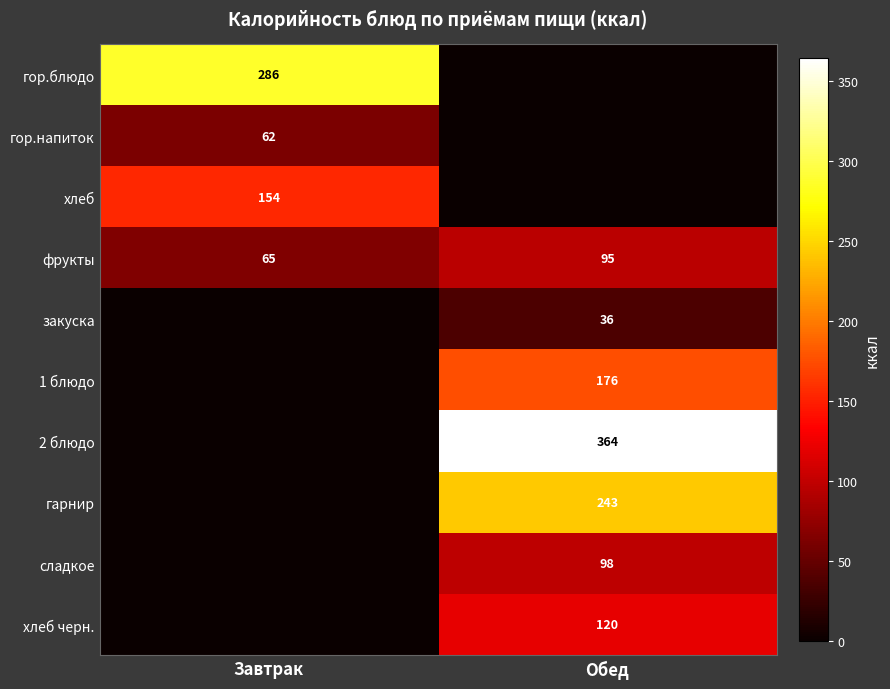

The 2 блюдо series shows 649 at Обед. True or false?

False